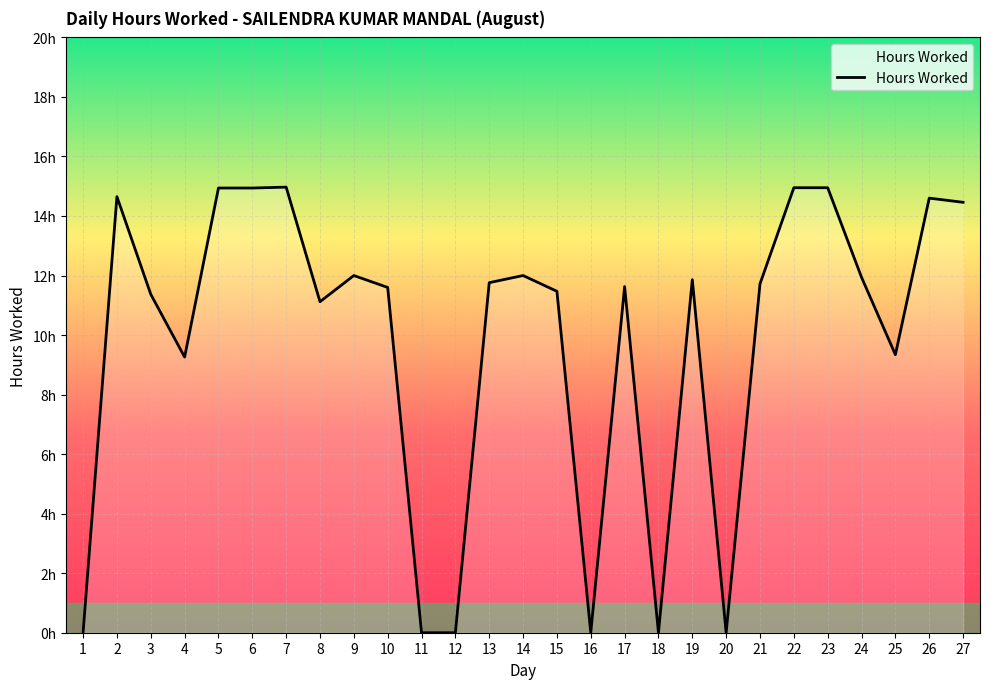

Which has a higher value, 26 or 21?

26